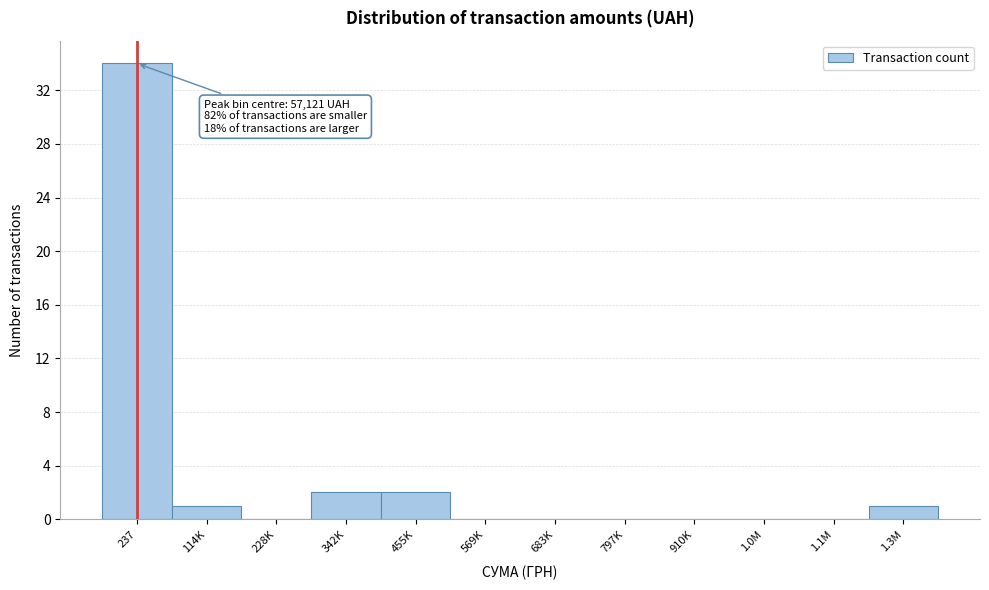

Reading left to right, transcribe all the data shown in this chart.

237=34	114K=1	228K=0	342K=2	455K=2	569K=0	683K=0	797K=0	910K=0	1.0M=0	1.1M=0	1.3M=1